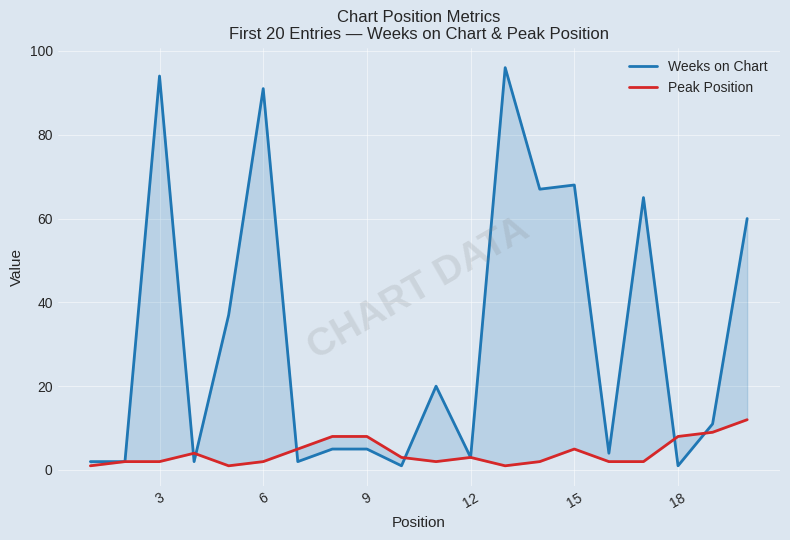

Which series changed the most between 21 and 17?

Weeks on Chart